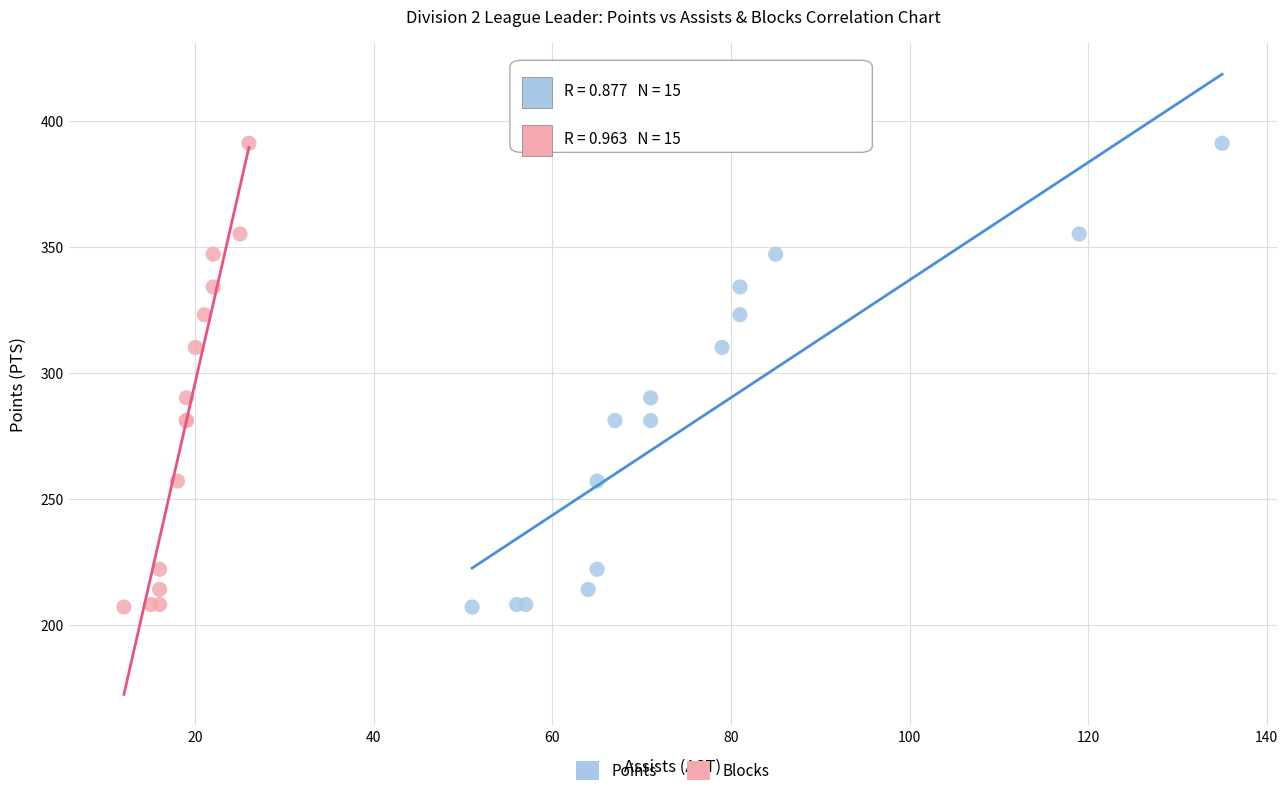

What are all the series names shown in the legend?

Points, Blocks